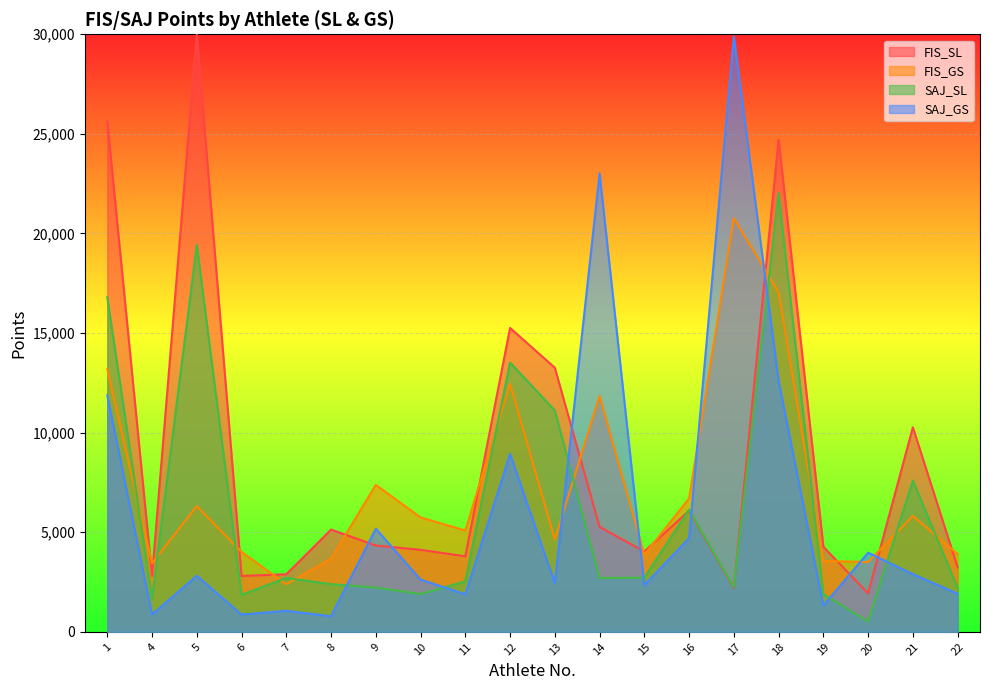

What is the total value across all series at 10?

14377